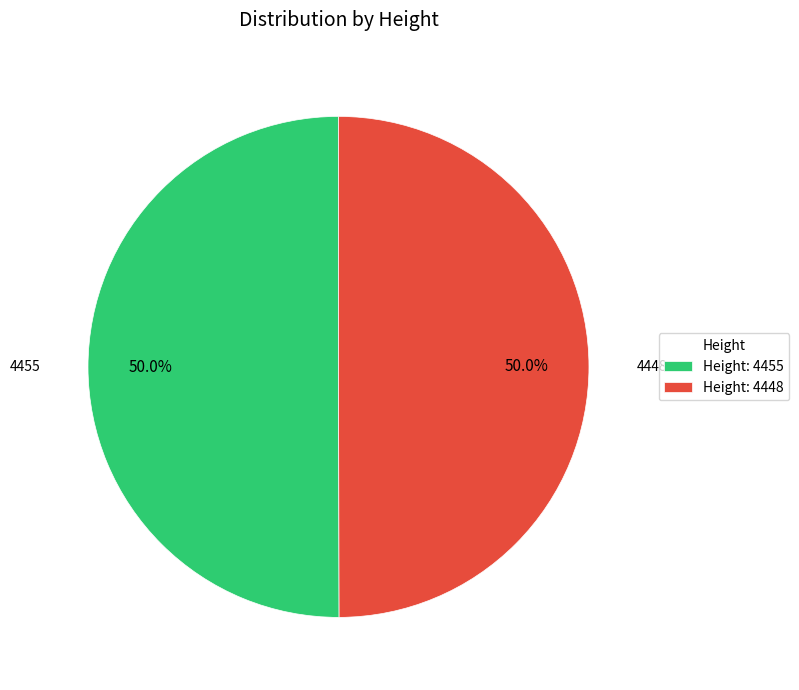

What percentage is NOT represented by Height: 4455?

50.0%